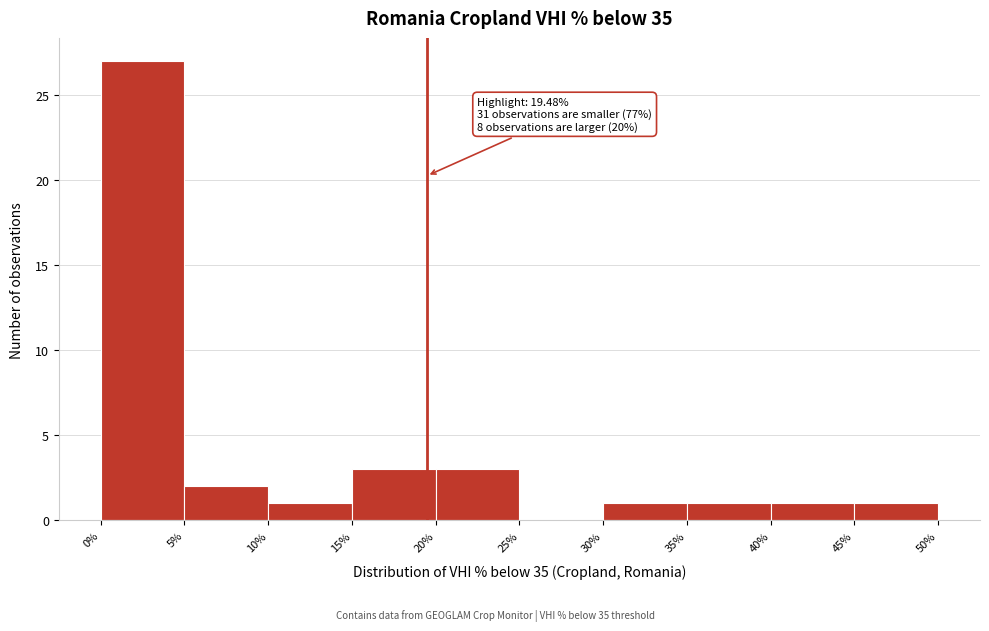

Over which range of the x-axis is the bar tallest?

0% to 5%